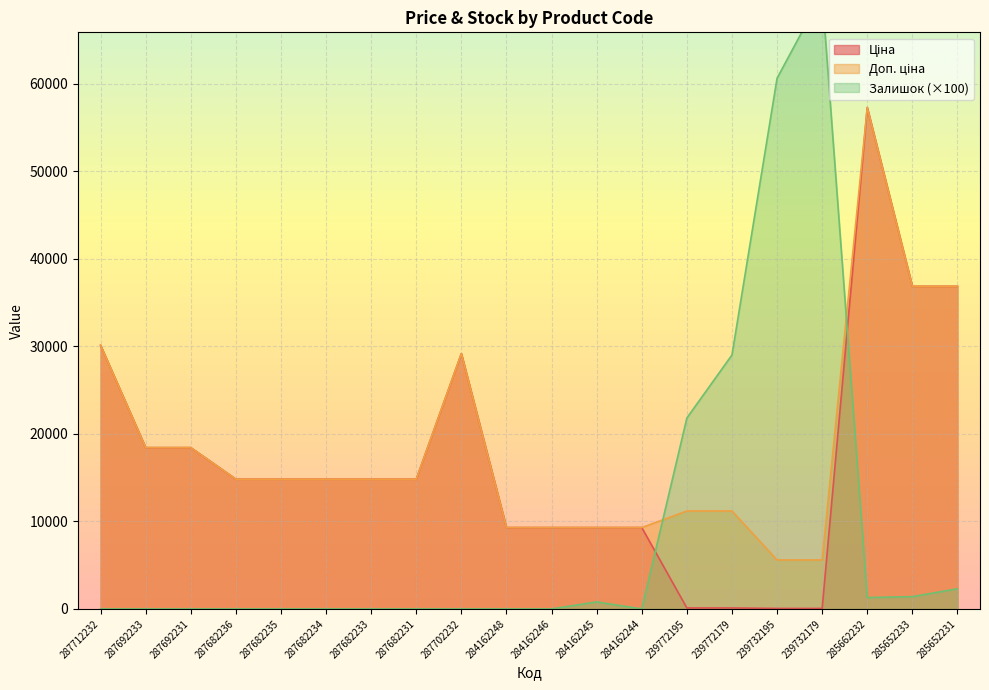

How many lines are shown in the chart?

3